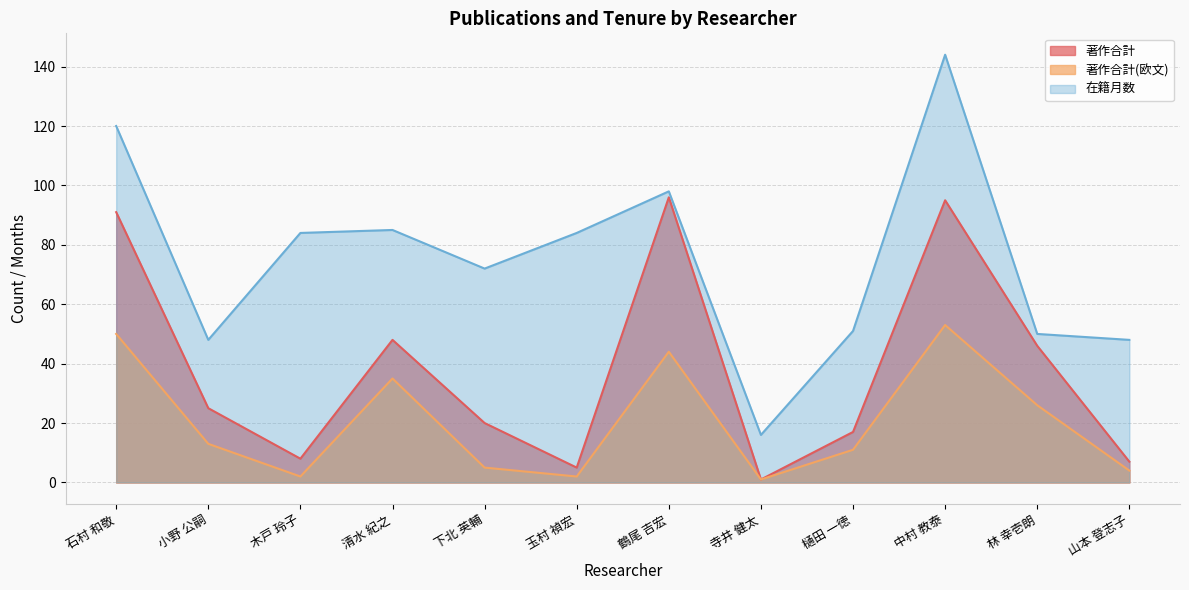

True or false: 在籍月数 and 著作合計(欧文) intersect in this chart.

False